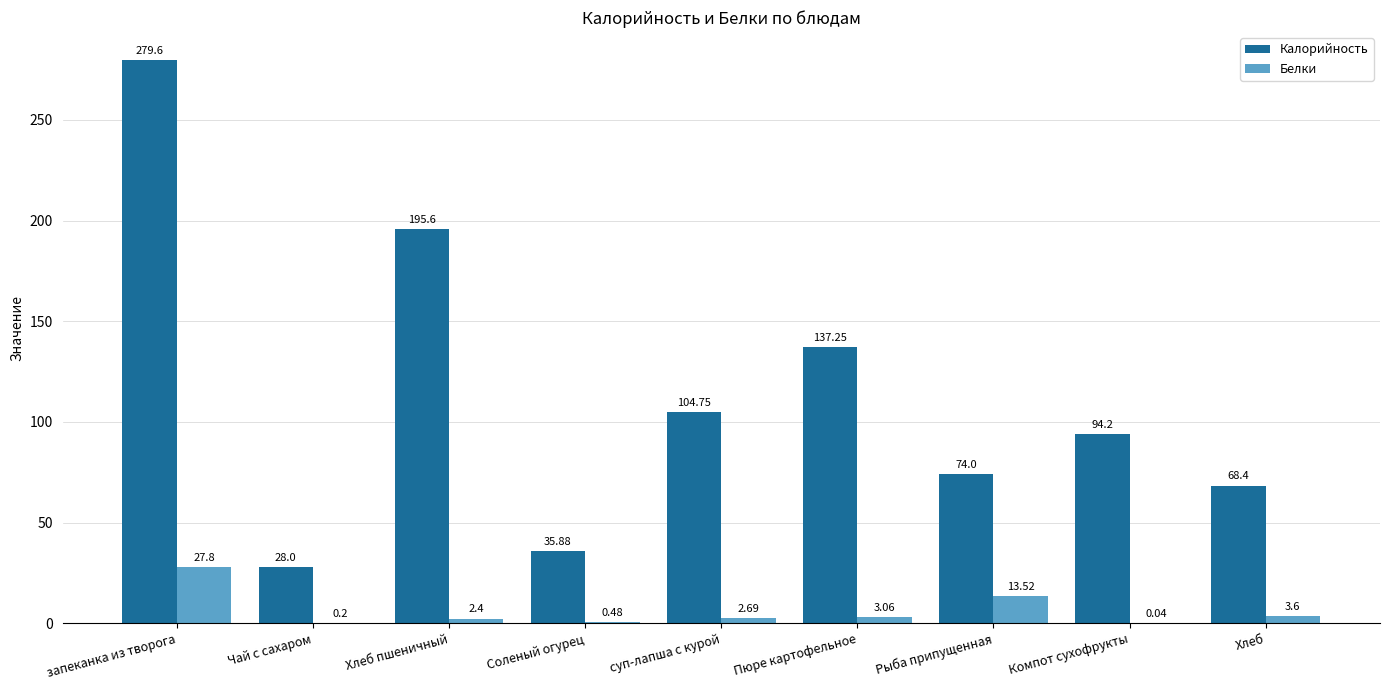

Which series changed the most between запеканка из творога and Пюре картофельное?

Калорийность